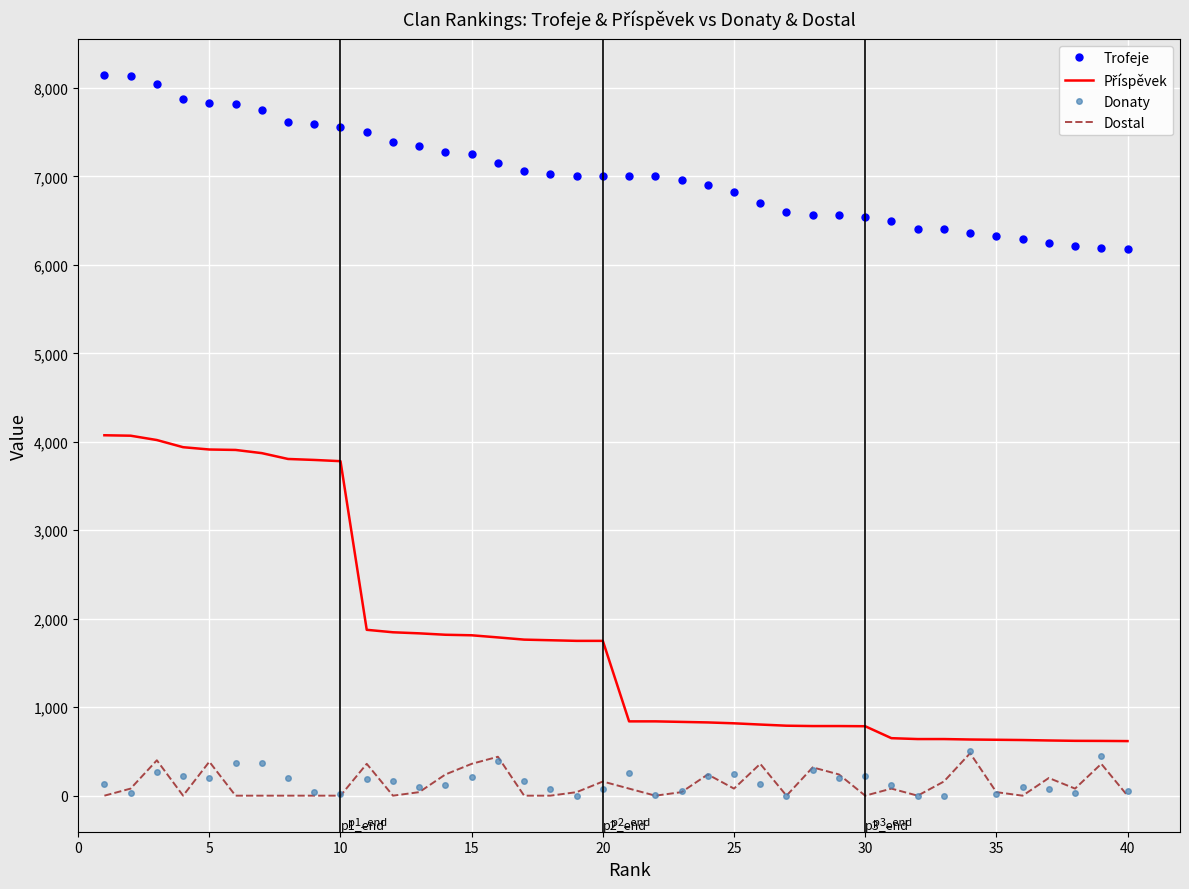

True or false: Donaty and Trofeje cross at least once.

False